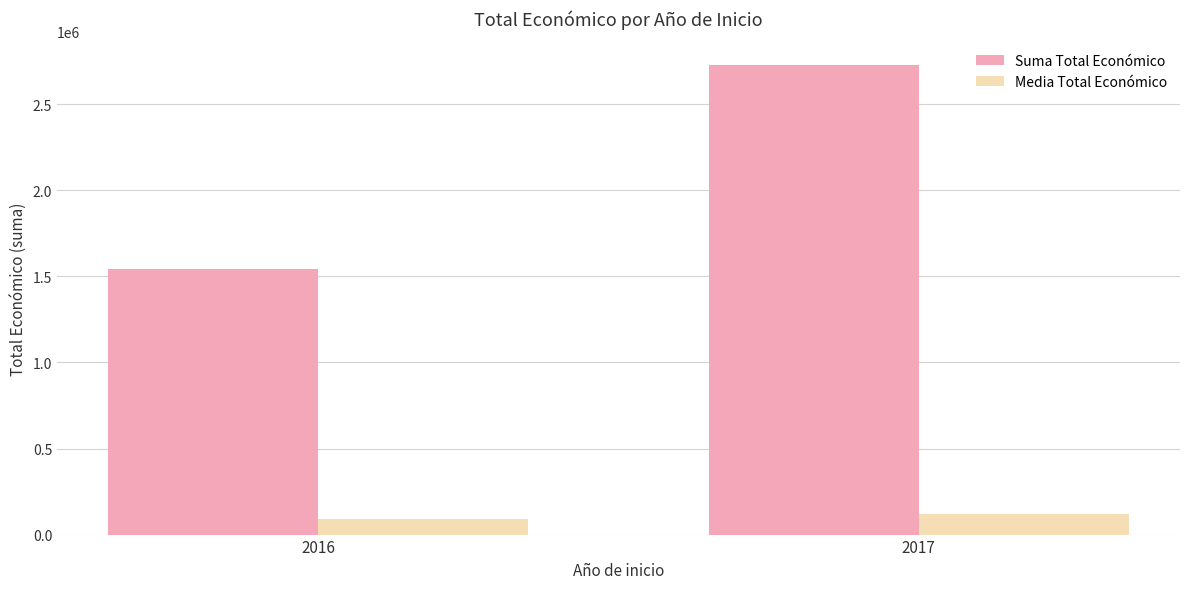

What is the spread (max minus min) of values at 2017?

2611158.0